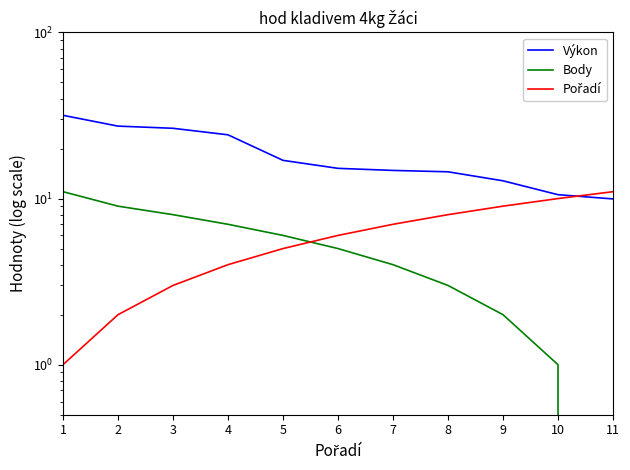

How many intersections are there between Body and Pořadí?

1